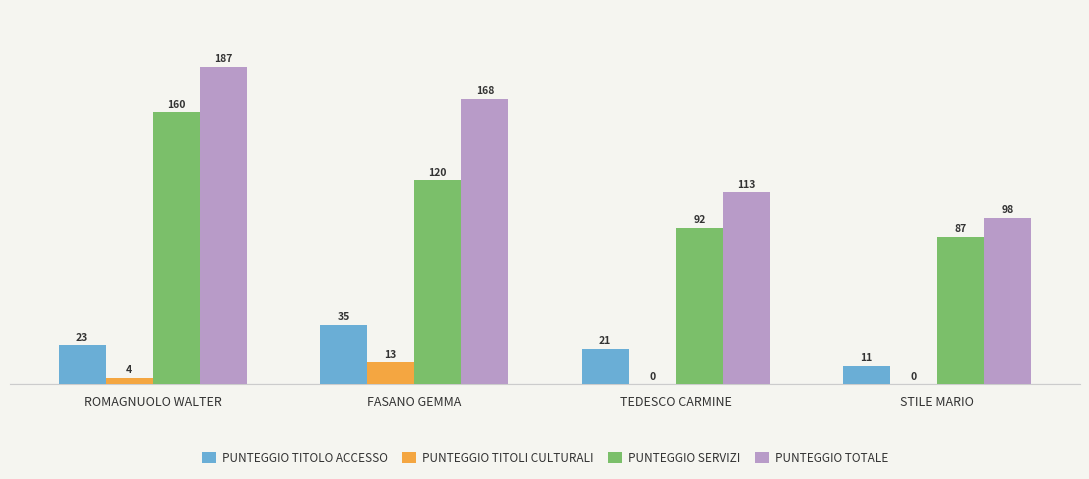

Which label corresponds to the largest value in the chart?

ROMAGNUOLO WALTER